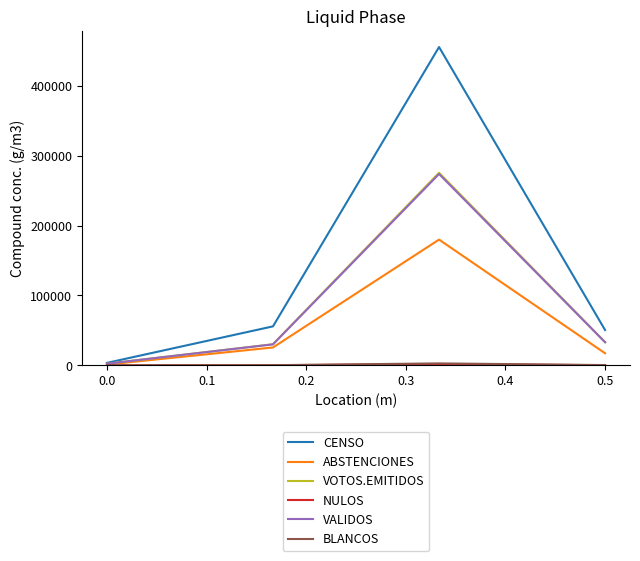

What is the maximum value for VOTOS.EMITIDOS?

275680